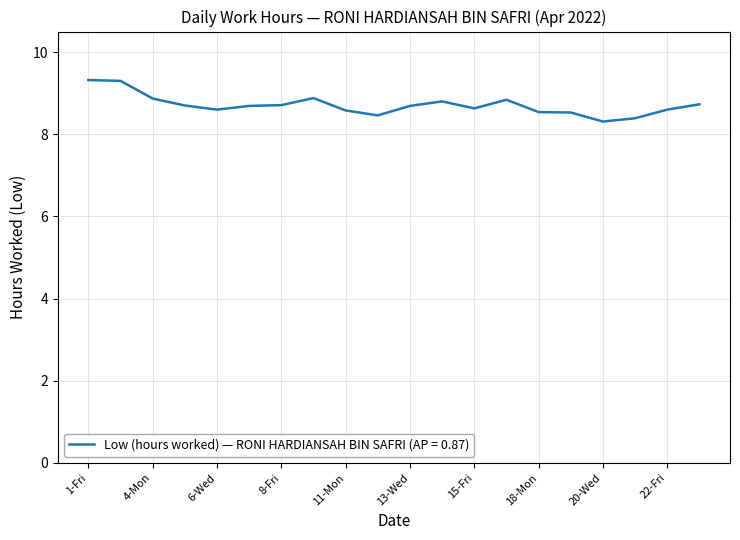

What is the difference between the maximum and minimum values?

1.0